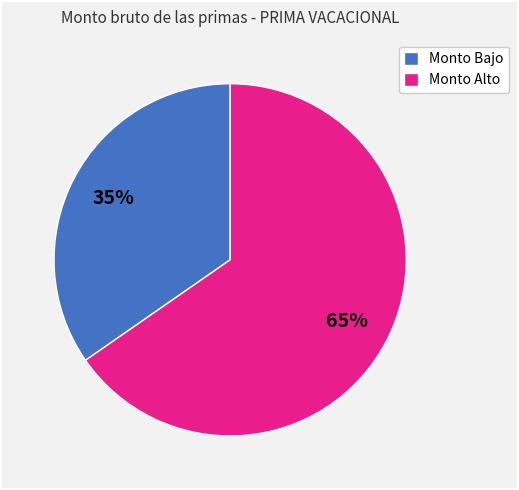

How many segments does this pie chart have?

2